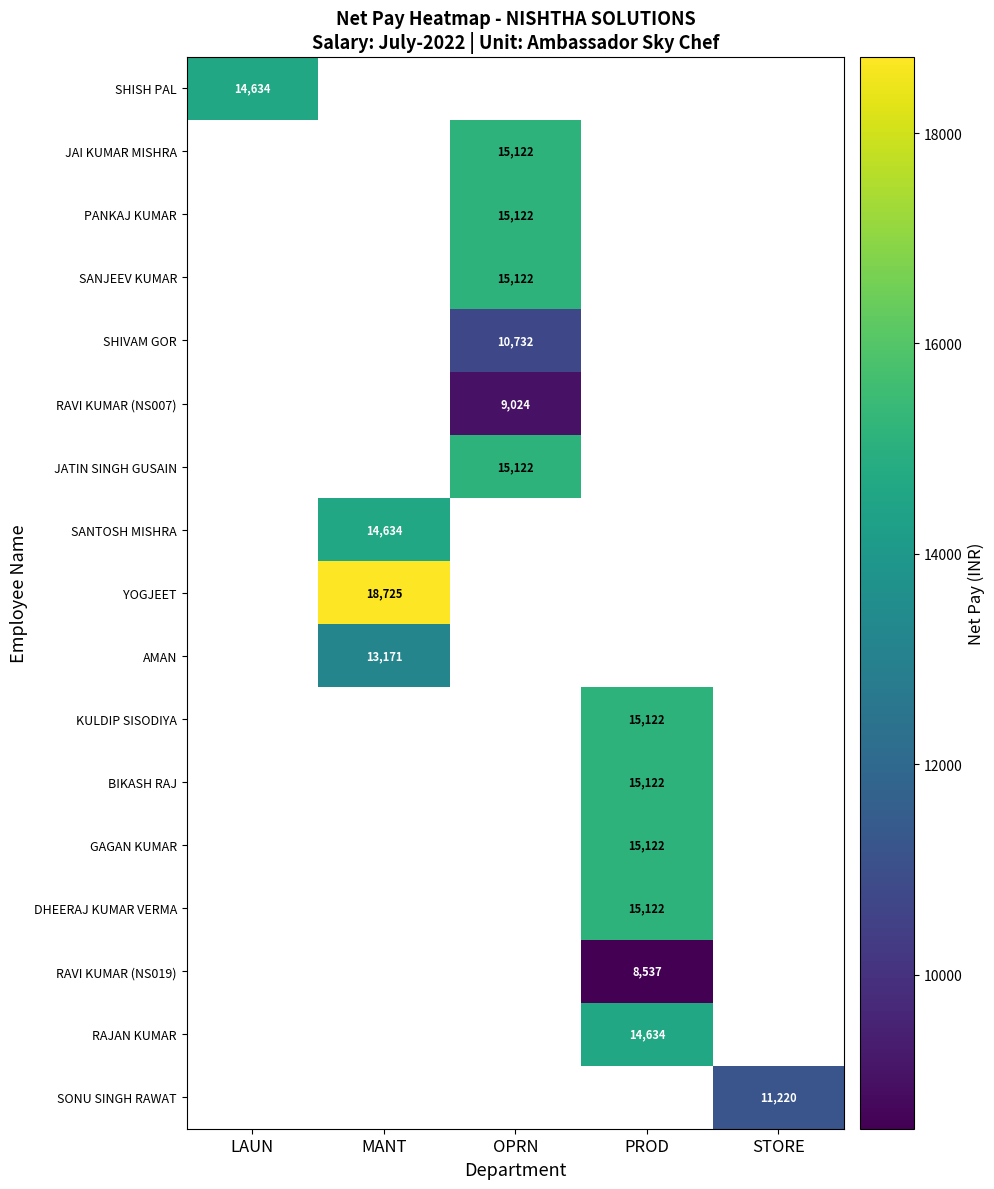

At which category does the chart reach its peak across all series?

MANT